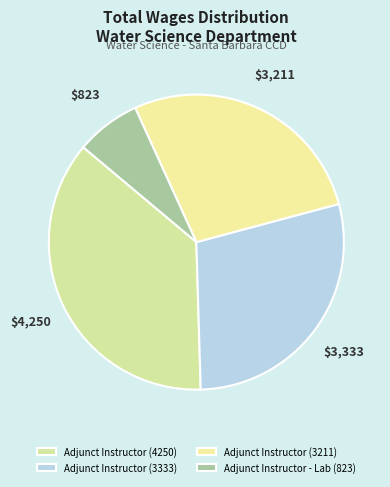

Is the sum of Adjunct Instructor (4250) and Adjunct Instructor (3333) greater than half?

Yes